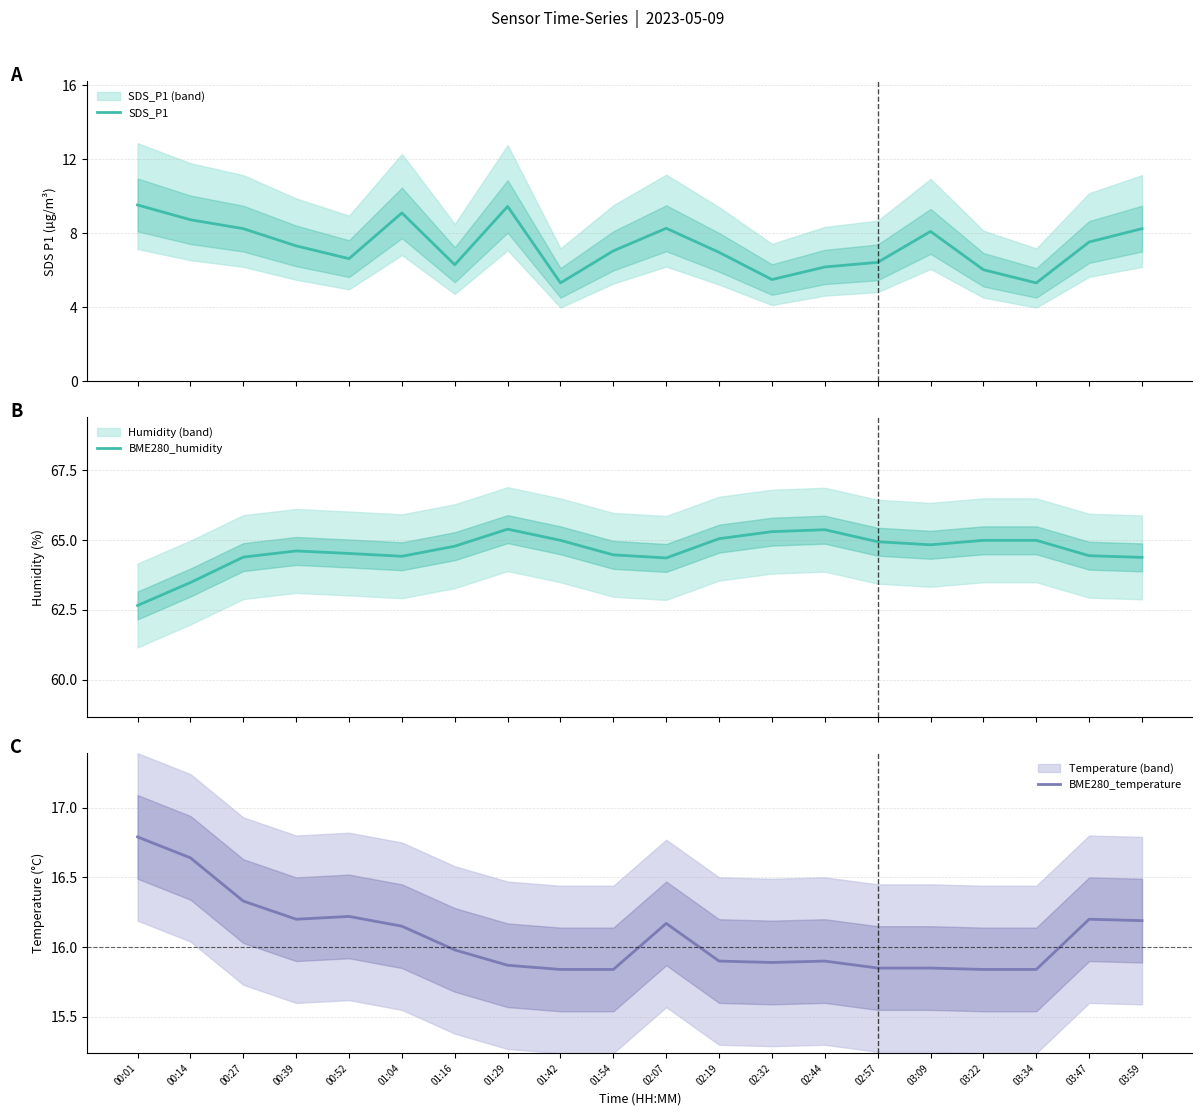

Which label corresponds to the largest value in the chart?

01:29